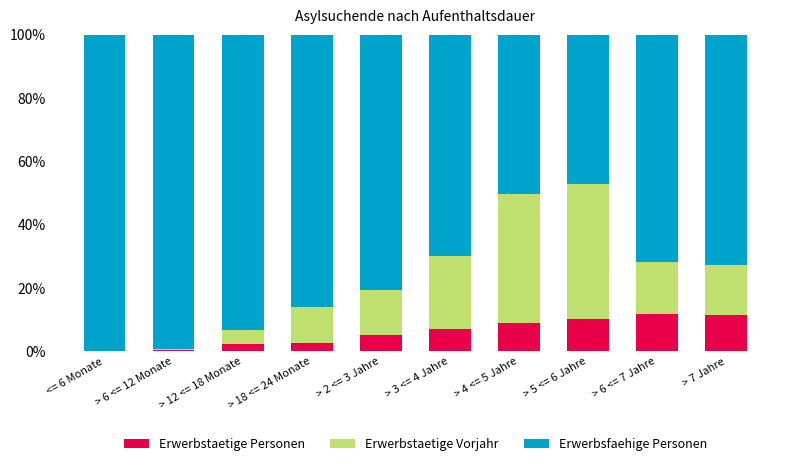

What is the highest value of the Erwerbstaetige Personen series?

11.9